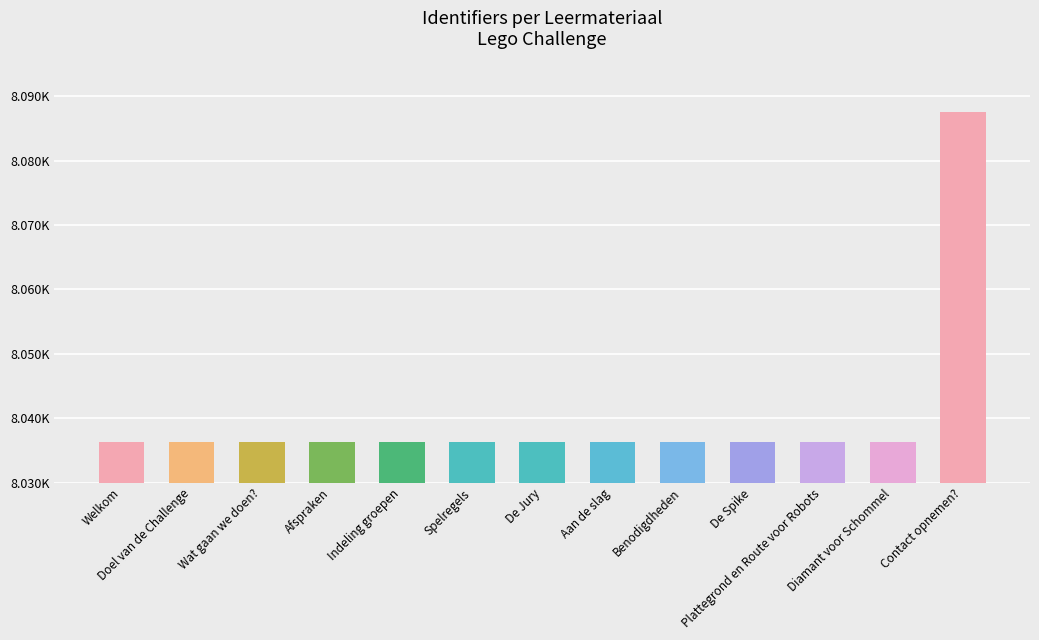

Are the bars horizontal?

No